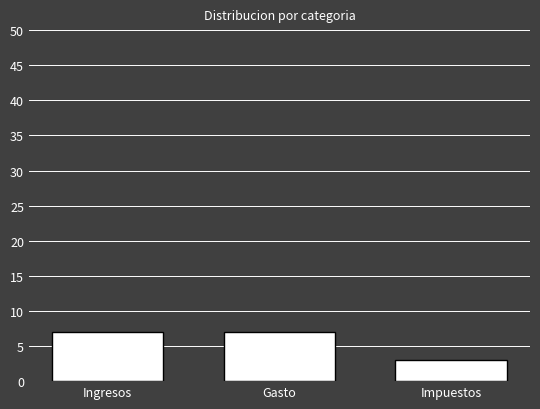

What position from the right is Gasto?

2